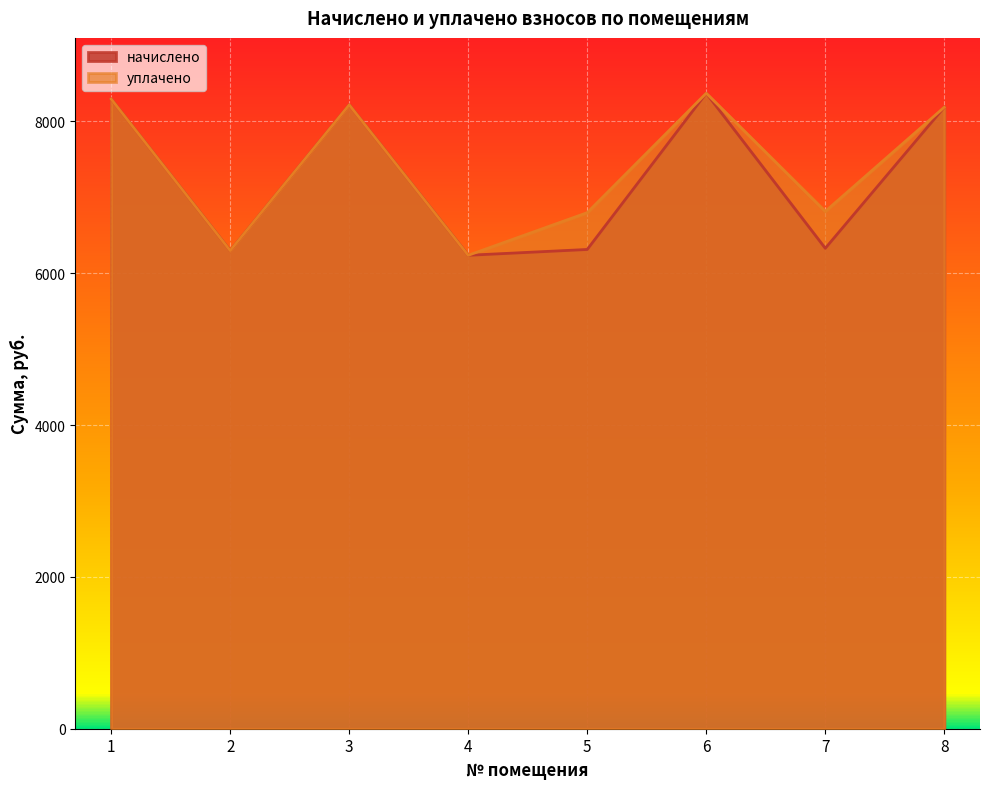

True or false: уплачено and начислено cross at least once.

False